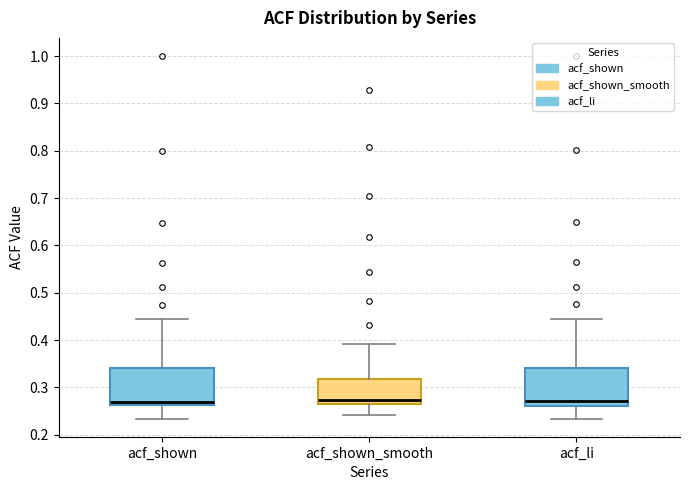

Where does the upper whisker of the box for acf_li end on the y-axis? The values are not printed on the chart, so give them approximately, as read against the axis.

0.45